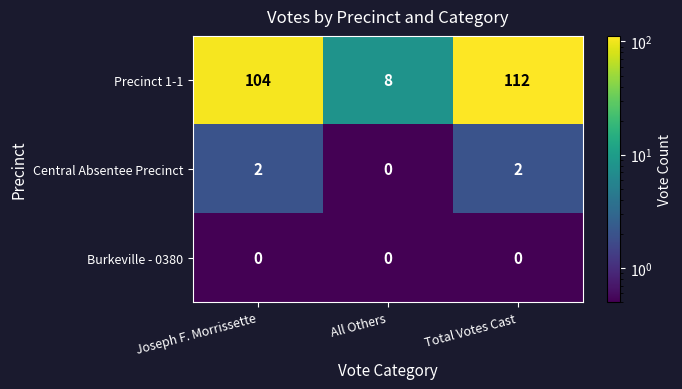

Reading right to left, extract all data points from this chart.

Precinct 1-1: 112	8	104
Central Absentee Precinct: 2	0	2
Burkeville - 0380: 0	0	0